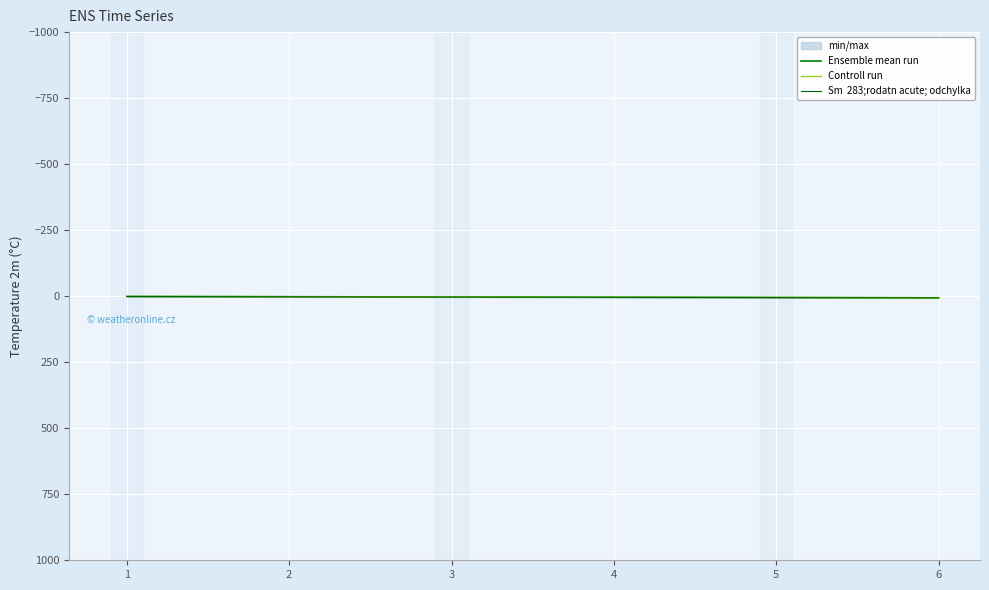

Between 2 and 4, which series saw the biggest shift?

Ensemble mean run